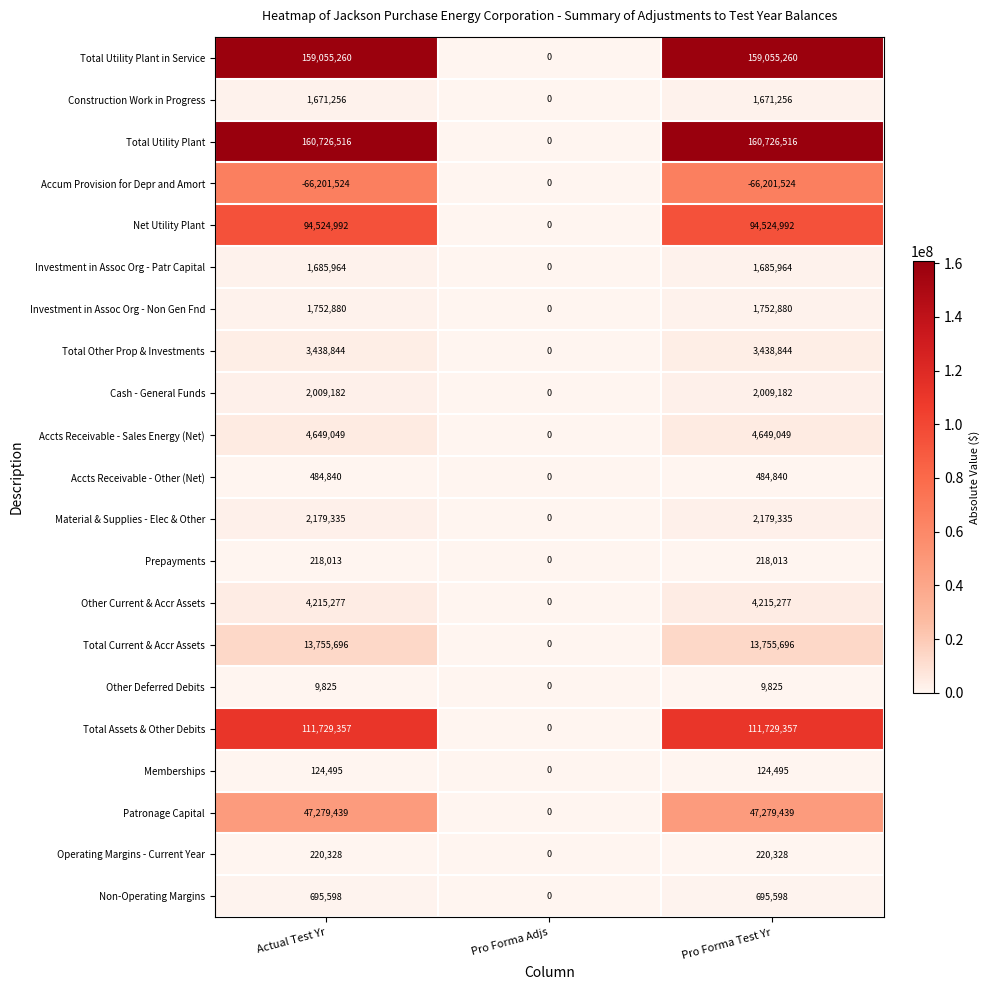

Rank the series by their maximum value, from highest to lowest.

Total Utility Plant, Total Utility Plant in Service, Total Assets & Other Debits, Net Utility Plant, Patronage Capital, Total Current & Accr Assets, Accts Receivable - Sales Energy (Net), Other Current & Accr Assets, Total Other Prop & Investments, Material & Supplies - Elec & Other, Cash - General Funds, Investment in Assoc Org - Non Gen Fnd, Investment in Assoc Org - Patr Capital, Construction Work in Progress, Non-Operating Margins, Accts Receivable - Other (Net), Operating Margins - Current Year, Prepayments, Memberships, Other Deferred Debits, Accum Provision for Depr and Amort